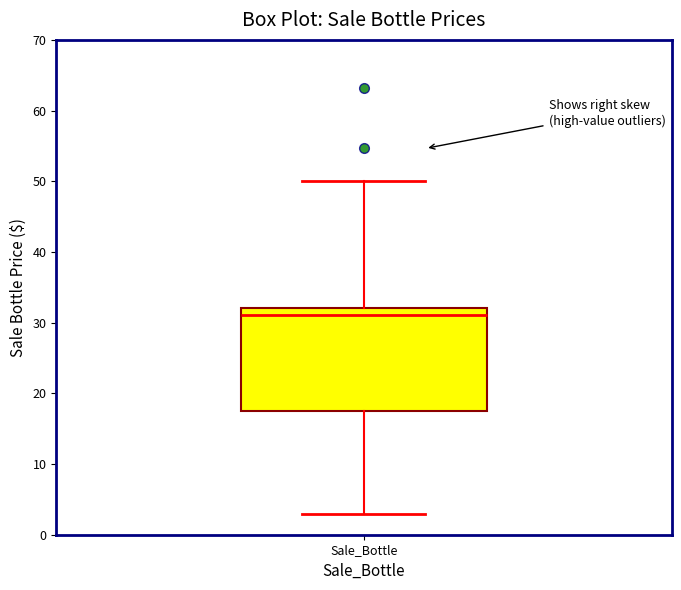

Transcribe this box plot: give where the median line is, the range the box spans, and where the two whiskers end, as read against the y-axis. The values are not printed on the chart, so give them approximately, as read against the axis.

median 31, box 18 to 32, whiskers 3 to 50